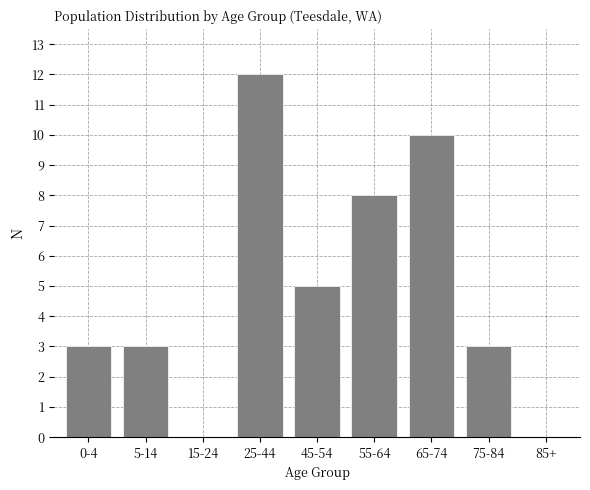

Reading right to left, extract all data points from this chart.

85+=0	75-84=3	65-74=10	55-64=8	45-54=5	25-44=12	15-24=0	5-14=3	0-4=3